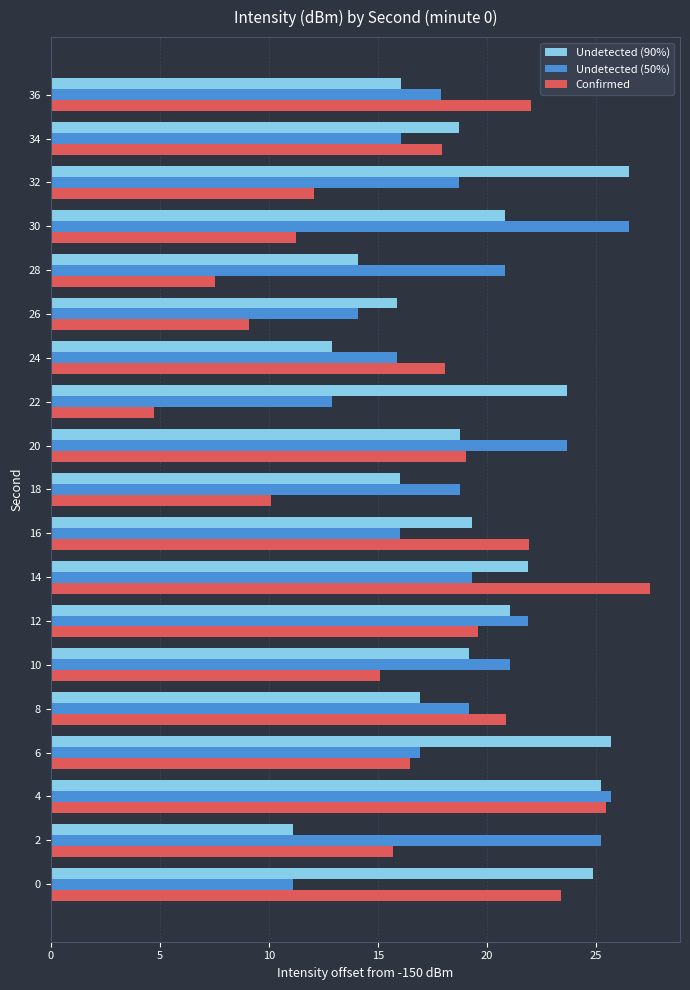

What is the average value of the Undetected (90%) series?

19.4